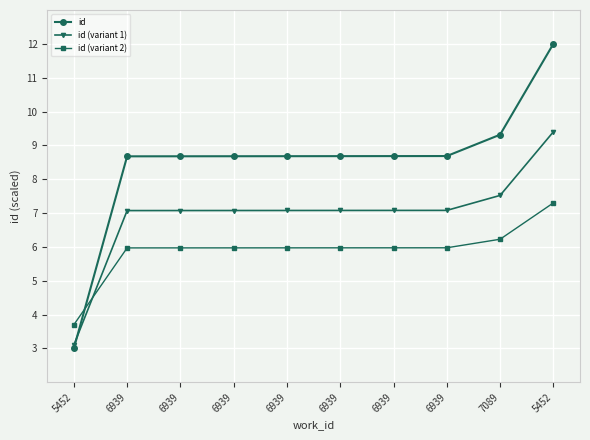

How many values in the id (variant 1) series exceed 7?

9